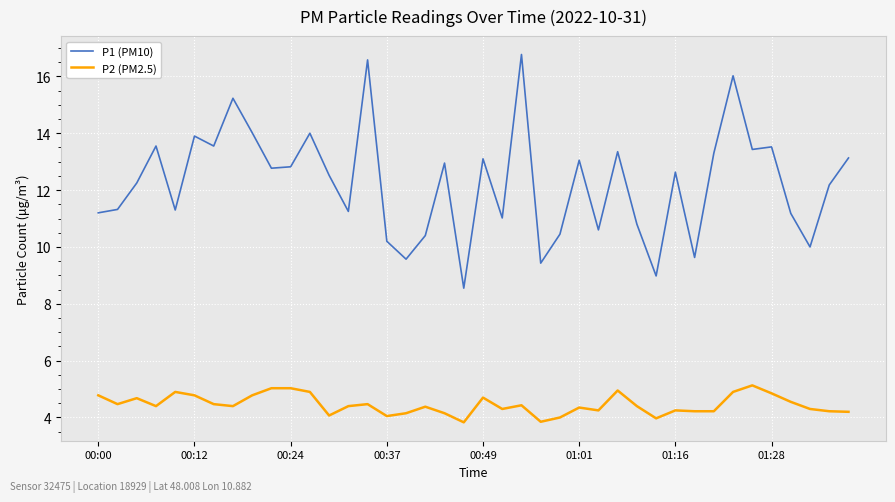

Which series has the largest total across all categories?

P1 (PM10)